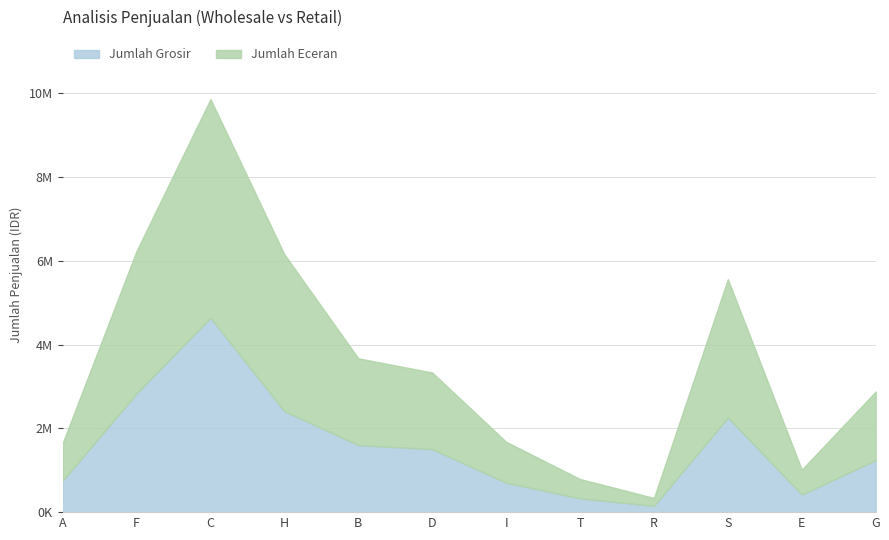

What is the spread (max minus min) of values at G?

399000